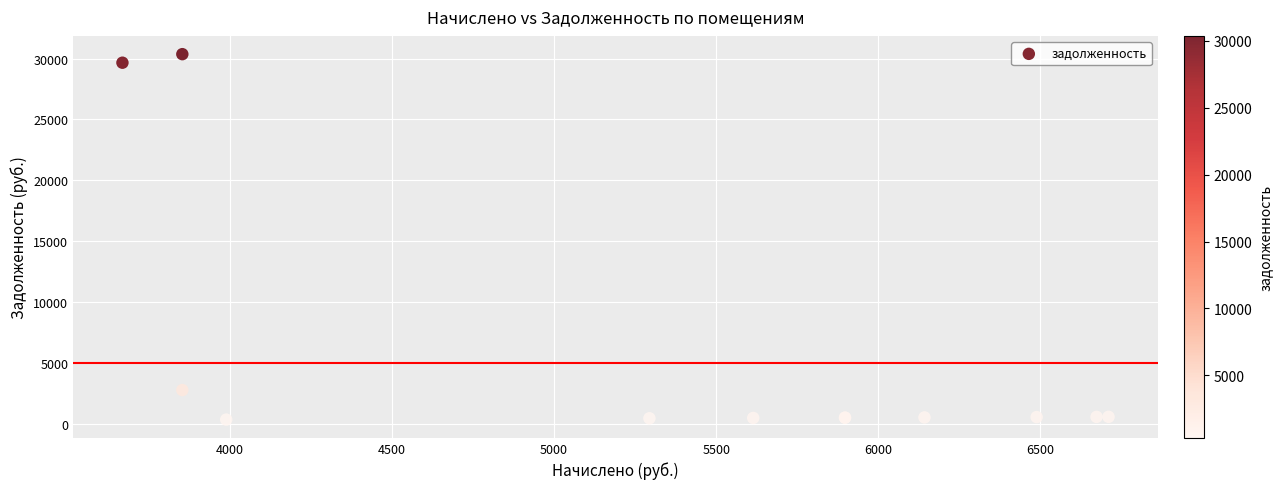

What Y value in the scatter plot is closest to 15350?

2759.9